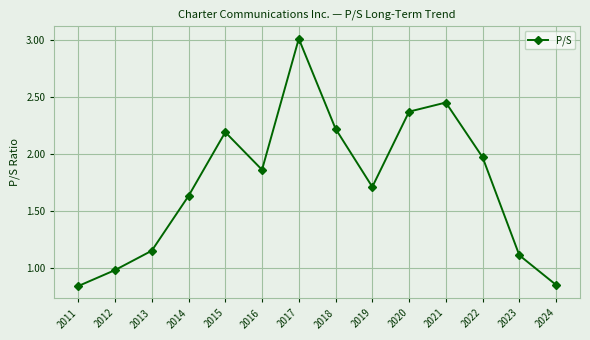

Where is the data nearest to the value 1?

2012